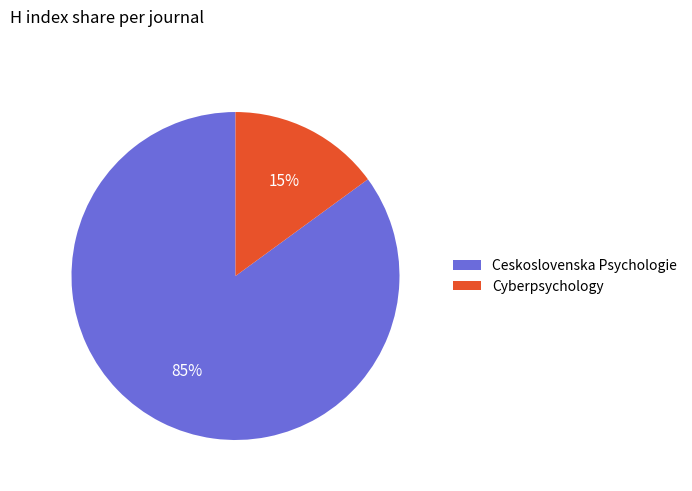

Rank the categories by value from lowest to highest.

Cyberpsychology, Ceskoslovenska Psychologie